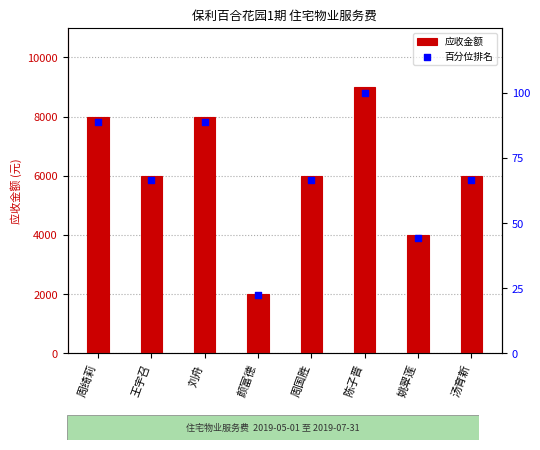

At which category is the sum across all series the highest?

陈子晋